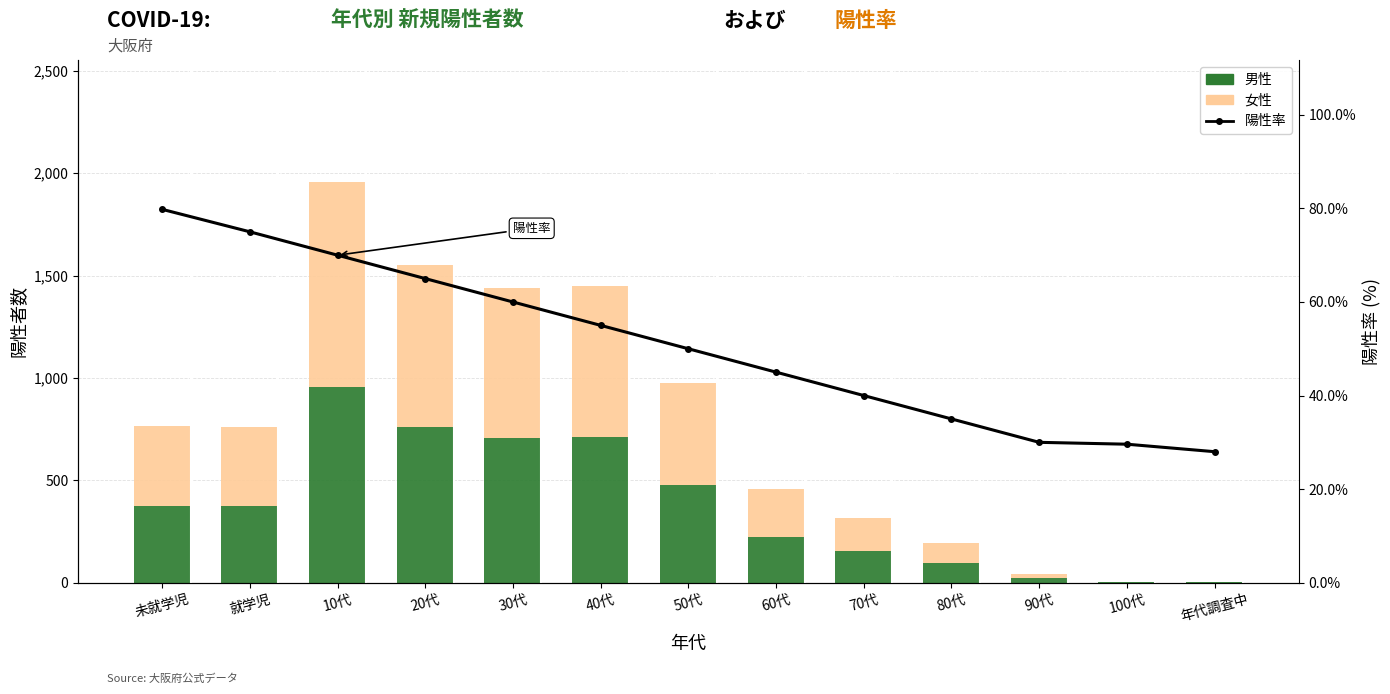

At which label does 男性 reach its minimum?

100代